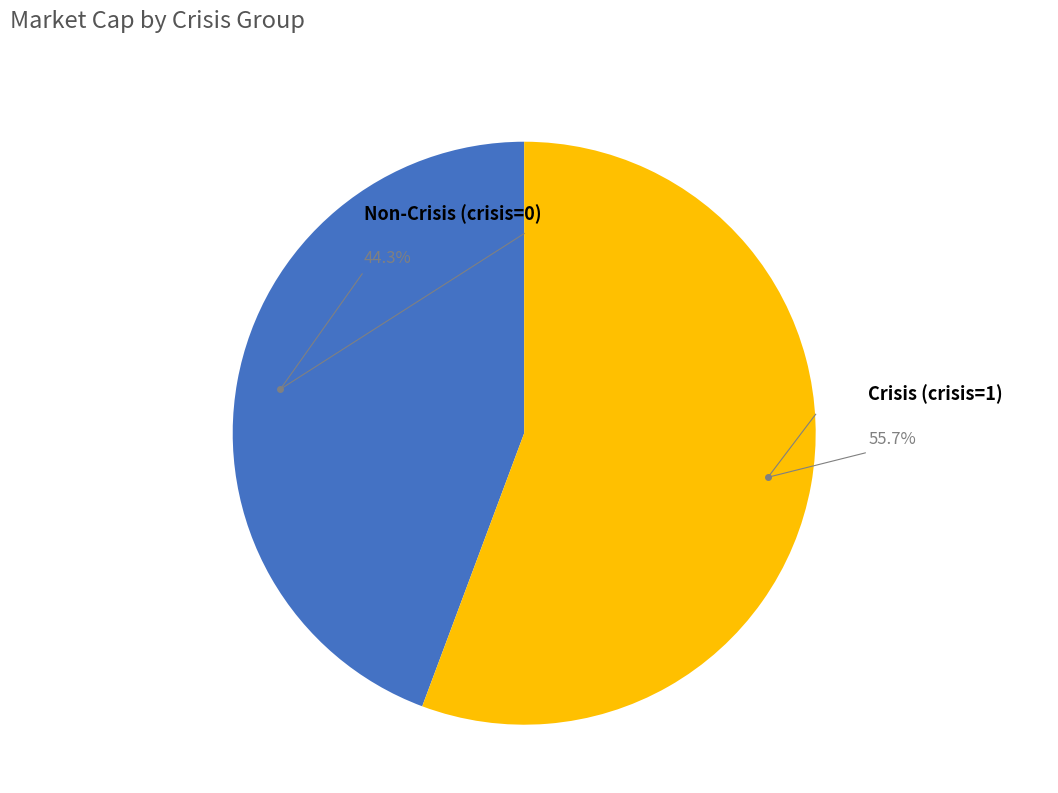

Is there any slice that represents more than half of the pie?

Yes